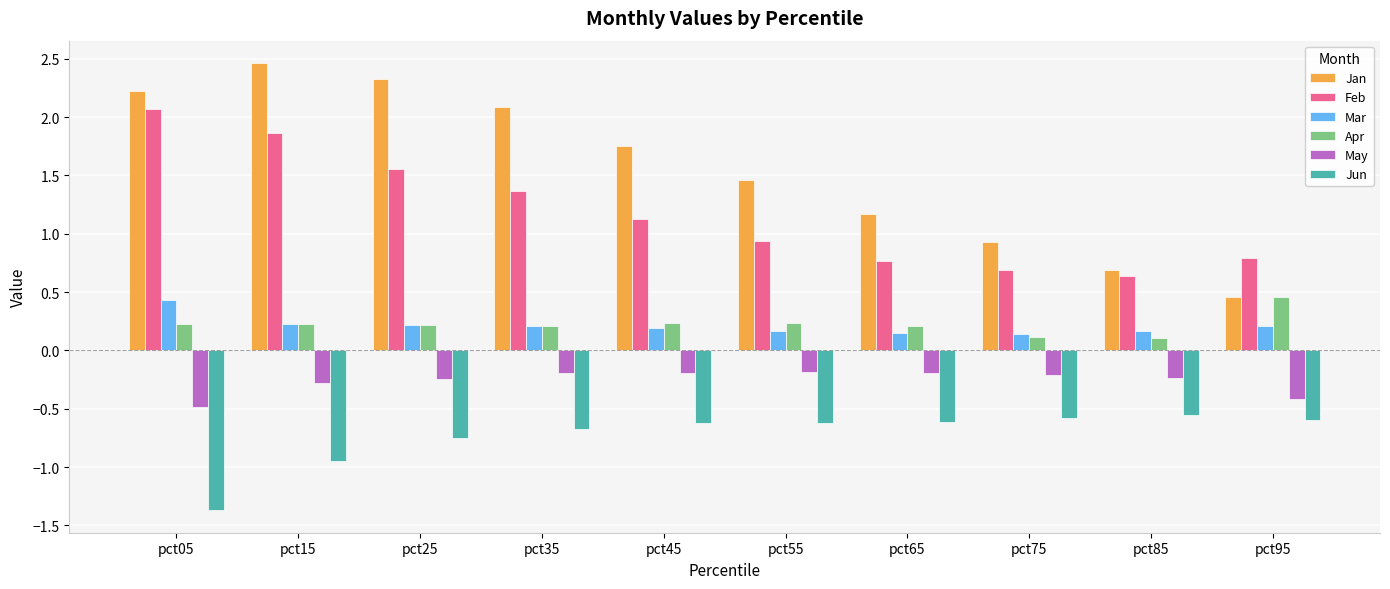

At which label is Feb closest to 1?

pct55